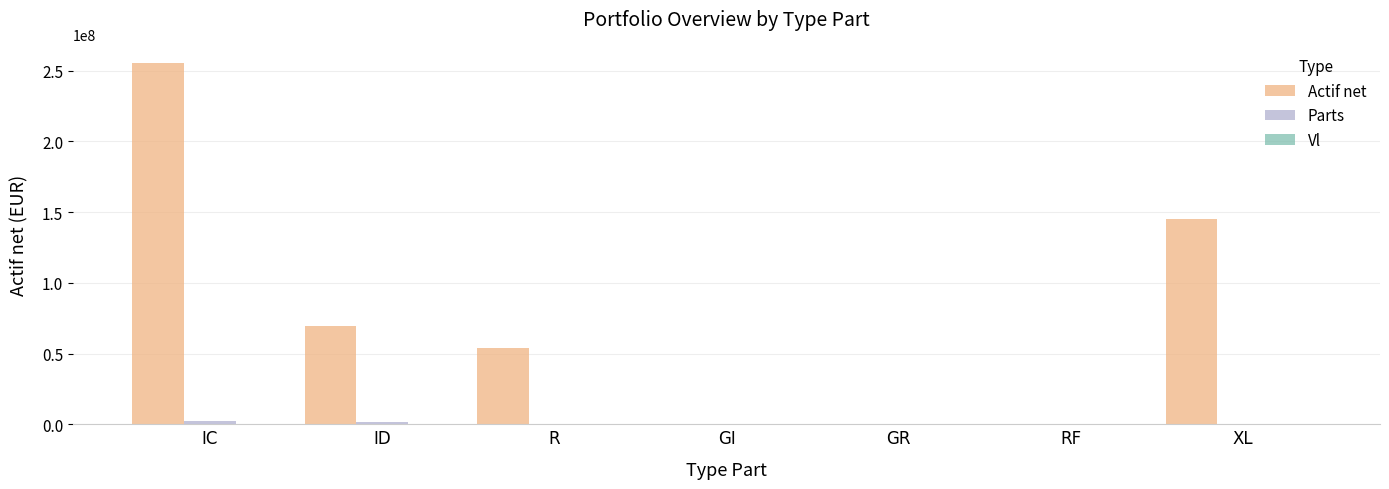

At which category does the chart reach its peak across all series?

IC